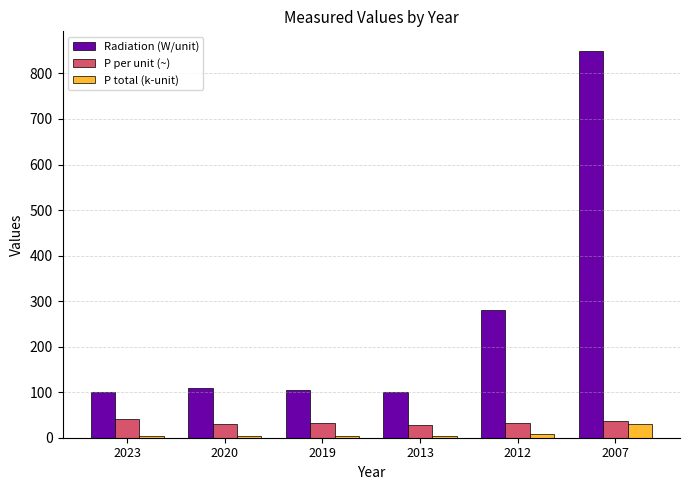

Between 2023 and 2012, which series saw the biggest shift?

Radiation (W/unit)